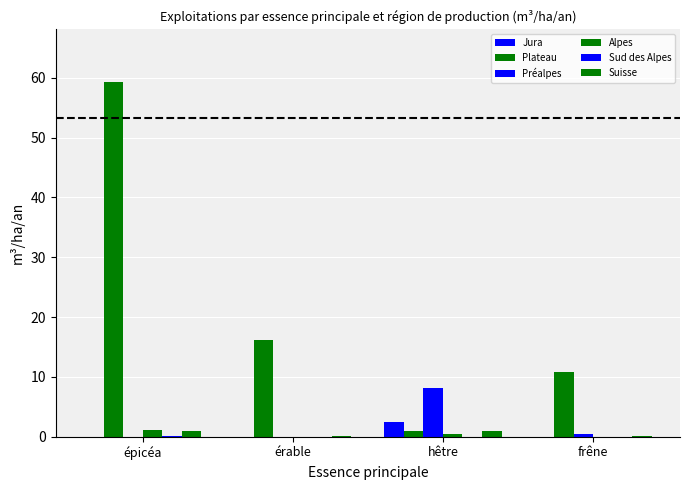

Is it true that Alpes equals 0.4 at érable?

False